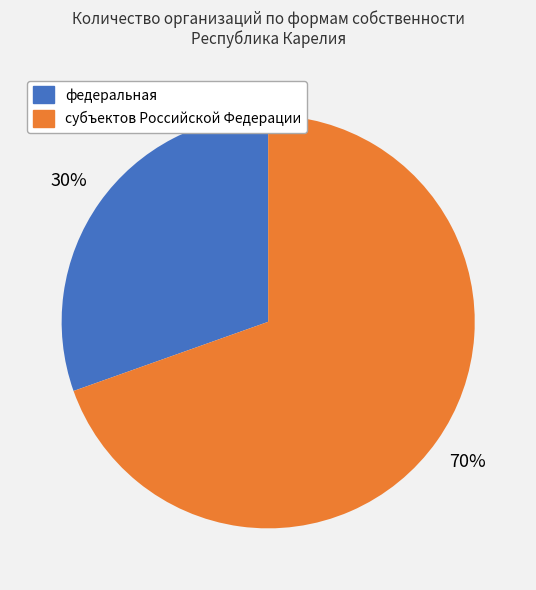

Is the sum of федеральная and субъектов Российской Федерации greater than half?

Yes